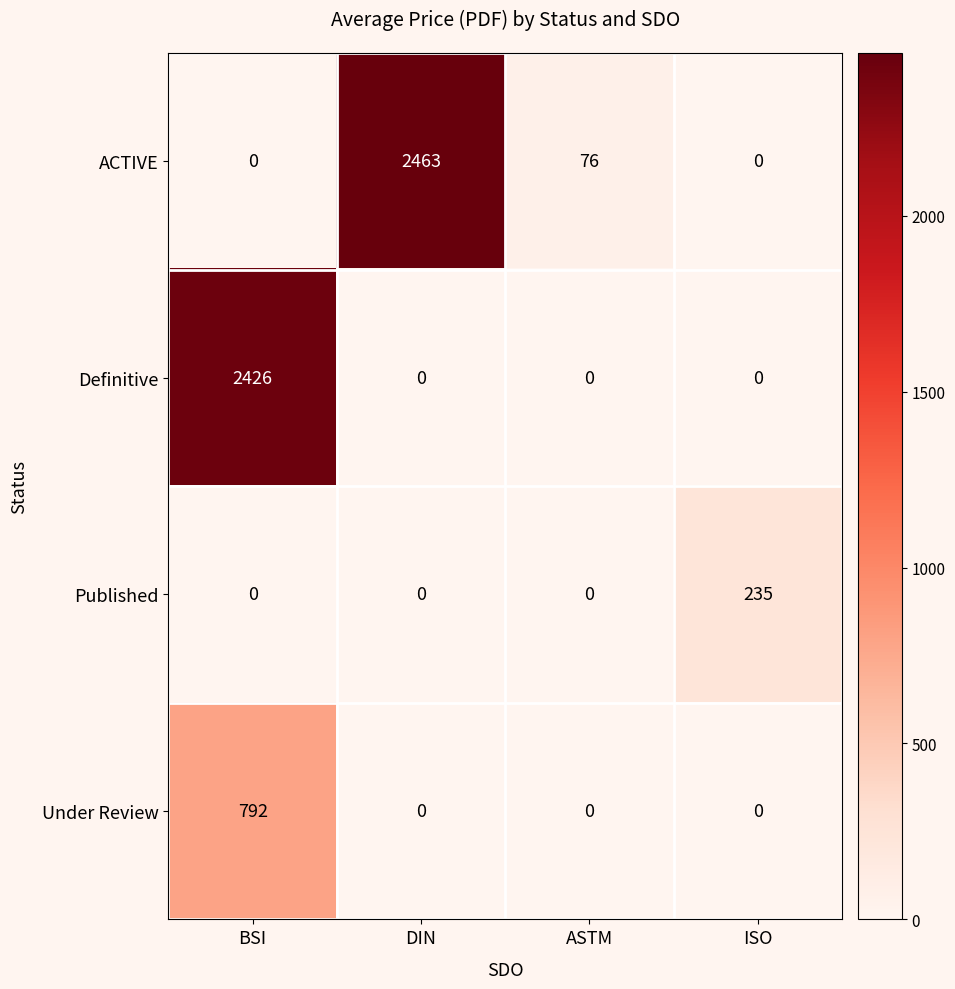

What is the difference between the maximum and minimum values in the Definitive series?

2426